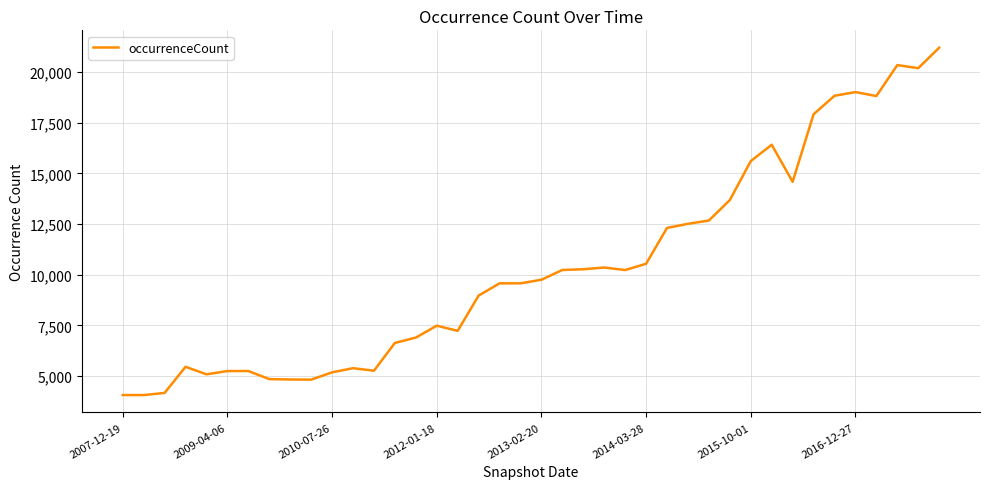

What is the difference between the maximum and minimum values?

17144